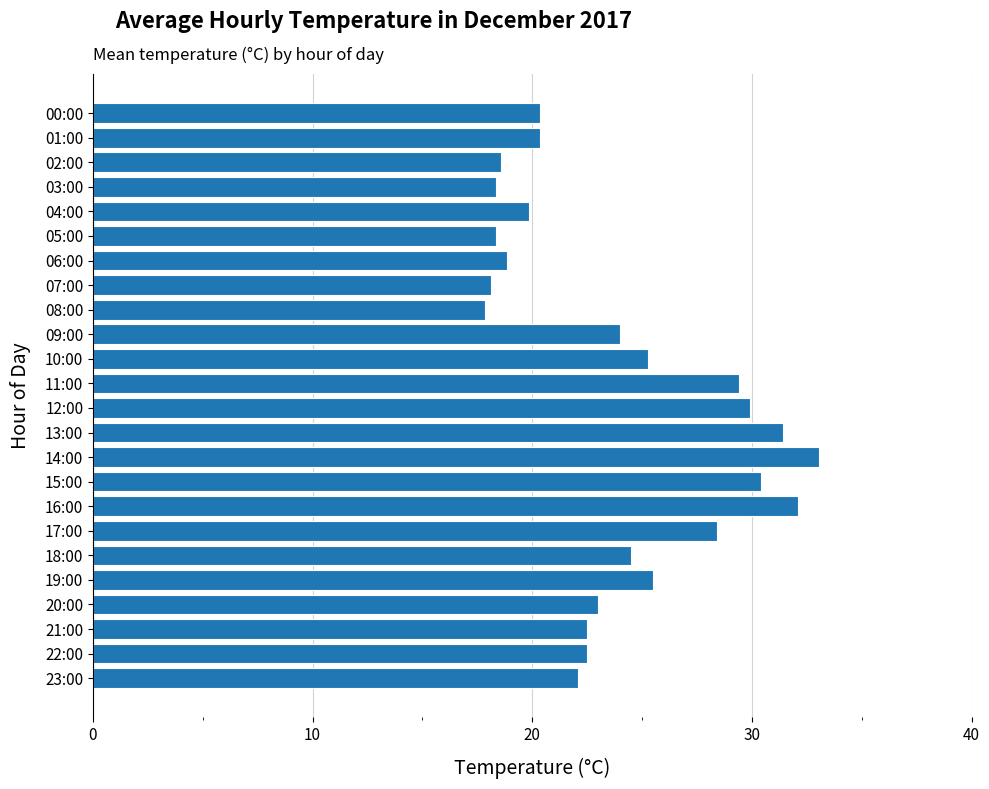

The value at 01:00 is 20.4. True or false?

True